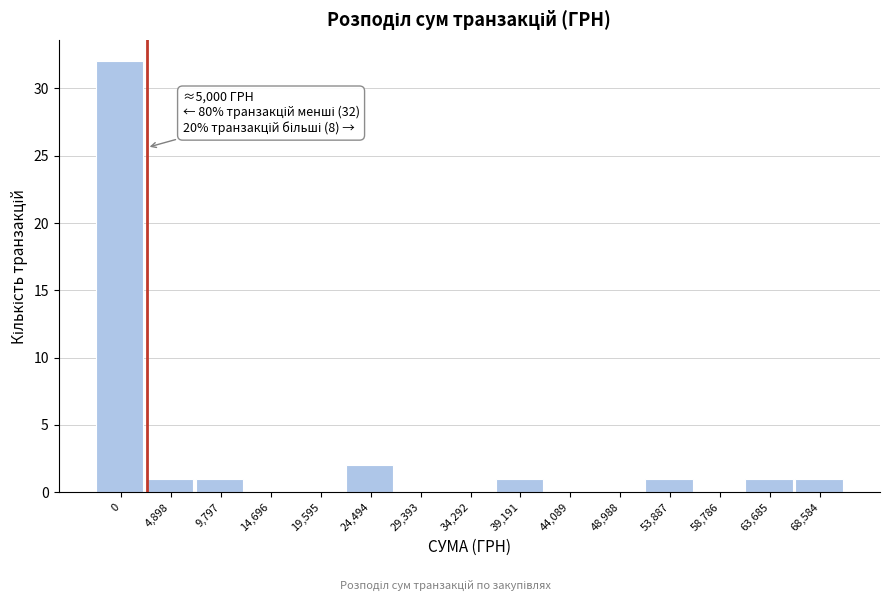

Reading left to right, extract all data points from this chart.

0=32	4,898=1	9,797=1	14,696=0	19,595=0	24,494=2	29,393=0	34,292=0	39,191=1	44,089=0	48,988=0	53,887=1	58,786=0	63,685=1	68,584=1